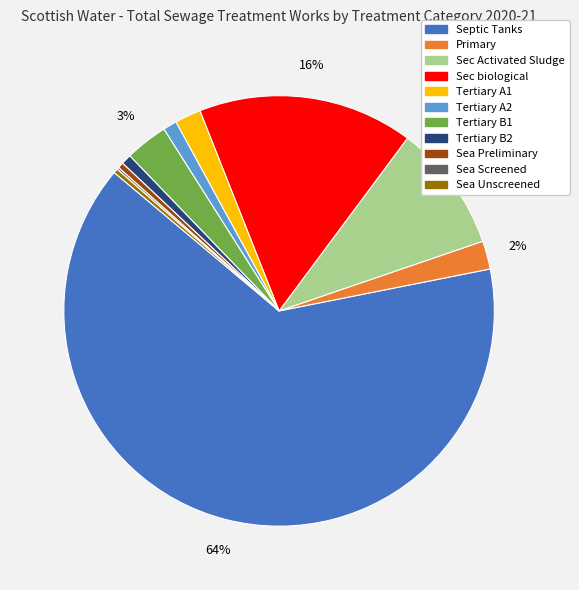

Does Tertiary B2 account for over 50% of the chart?

No